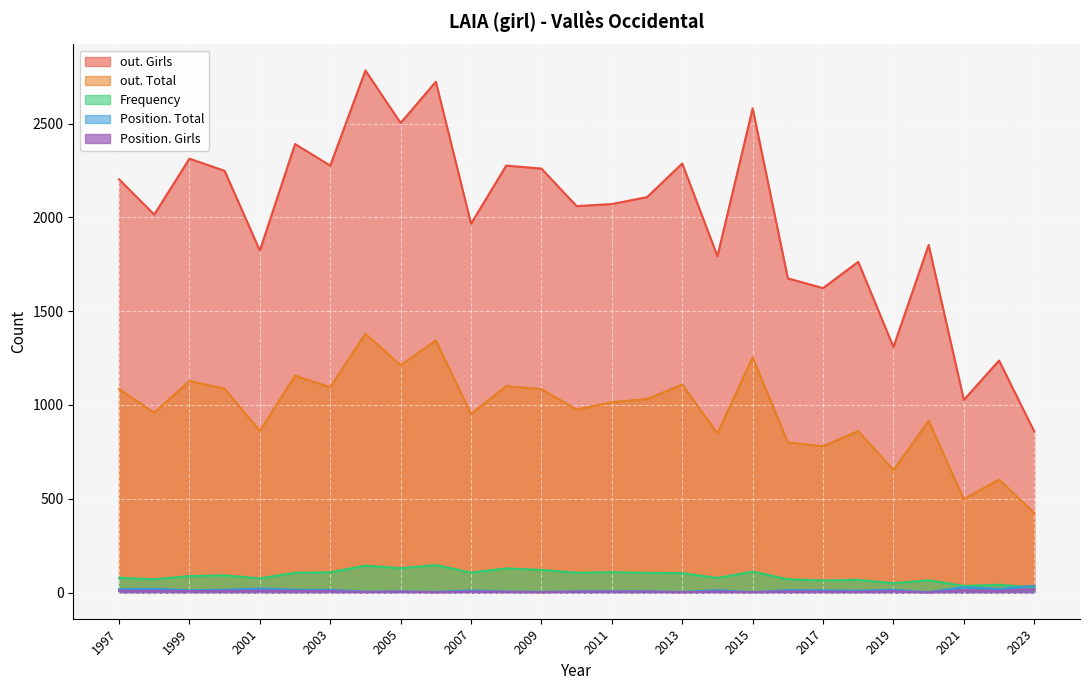

The value of Position. Girls at 2012 is 3. True or false?

False